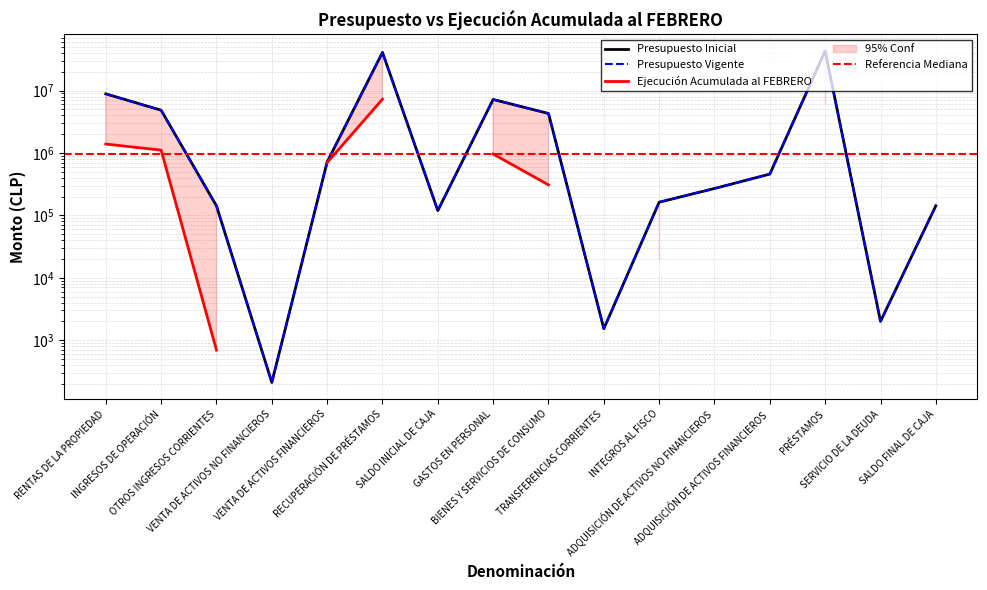

Which series has the largest total across all categories?

Presupuesto Inicial